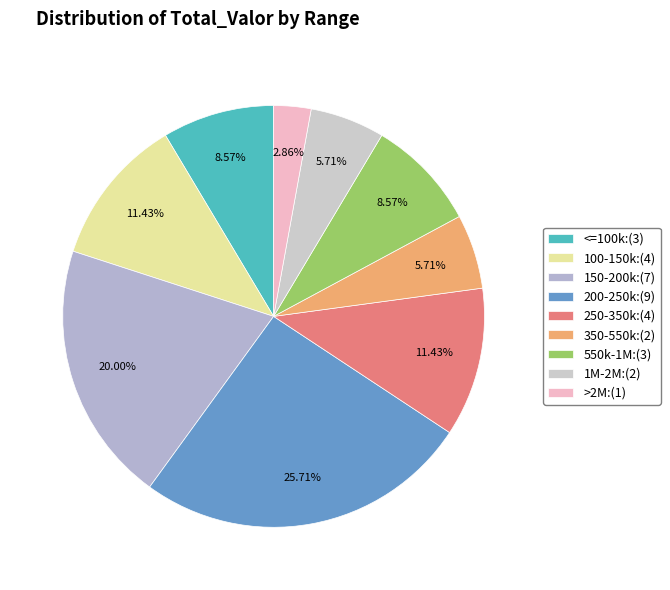

Count the number of slices in the pie.

9